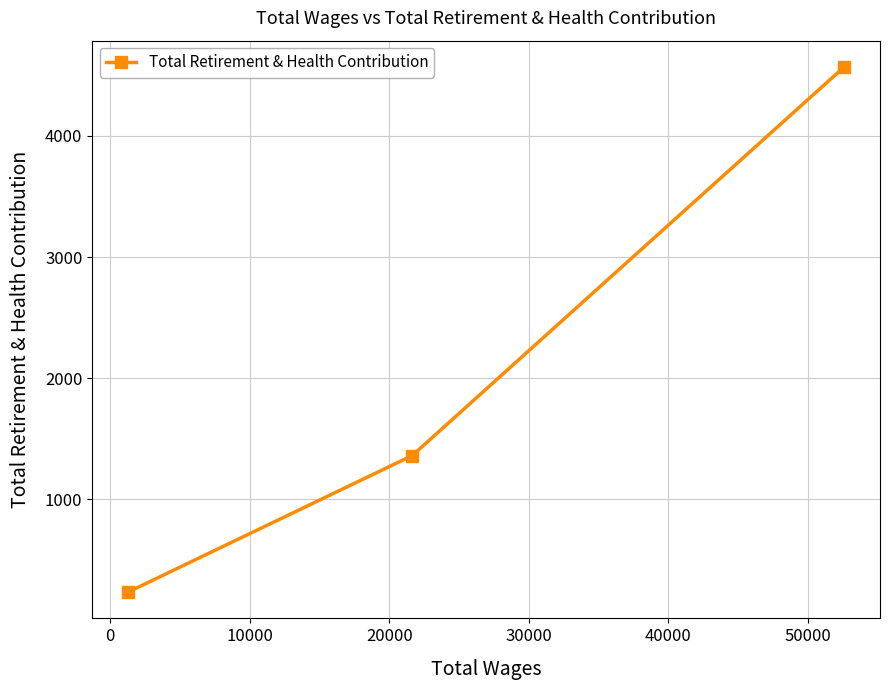

What is the sum of all values?

6165